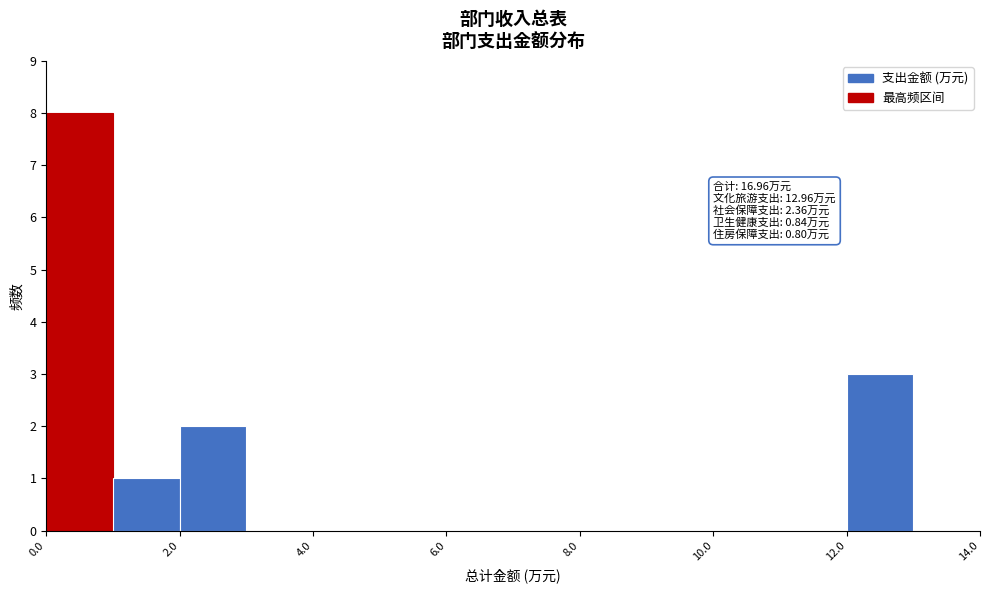

Over which range of the x-axis is the bar tallest?

0 to 1